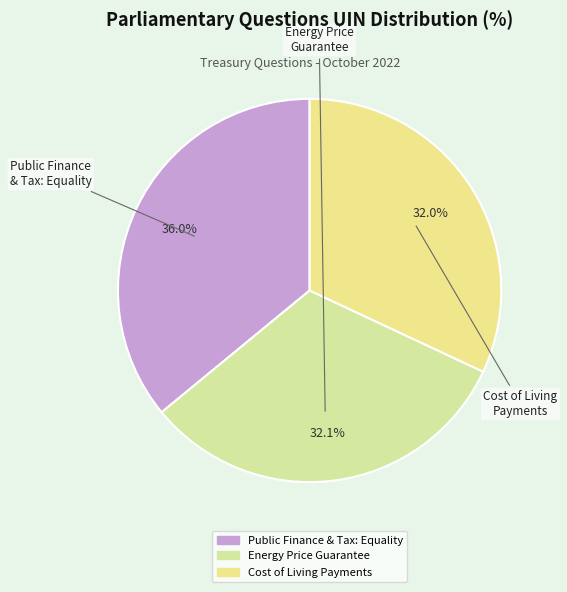

How many segments does this pie chart have?

3